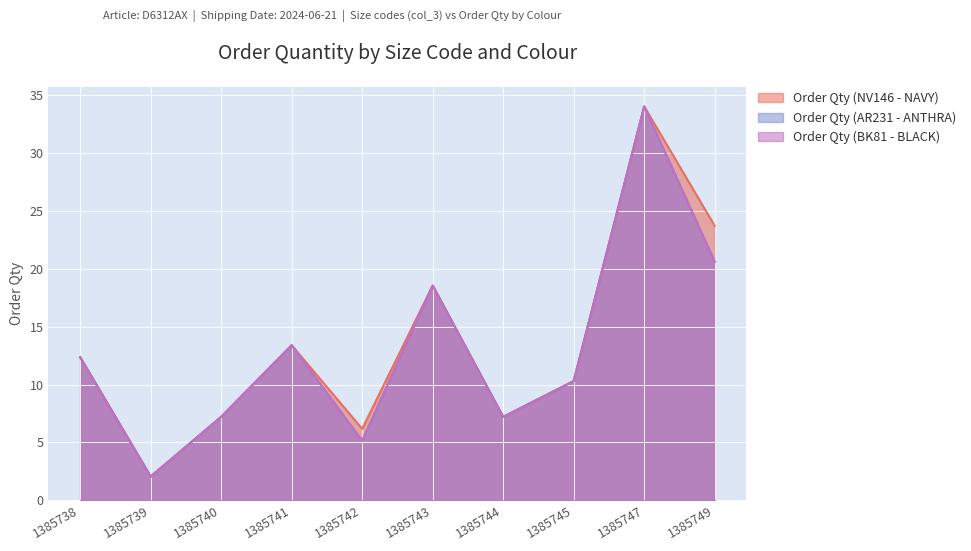

How many data points in Order Qty (AR231 - ANTHRA) are above 12?

5